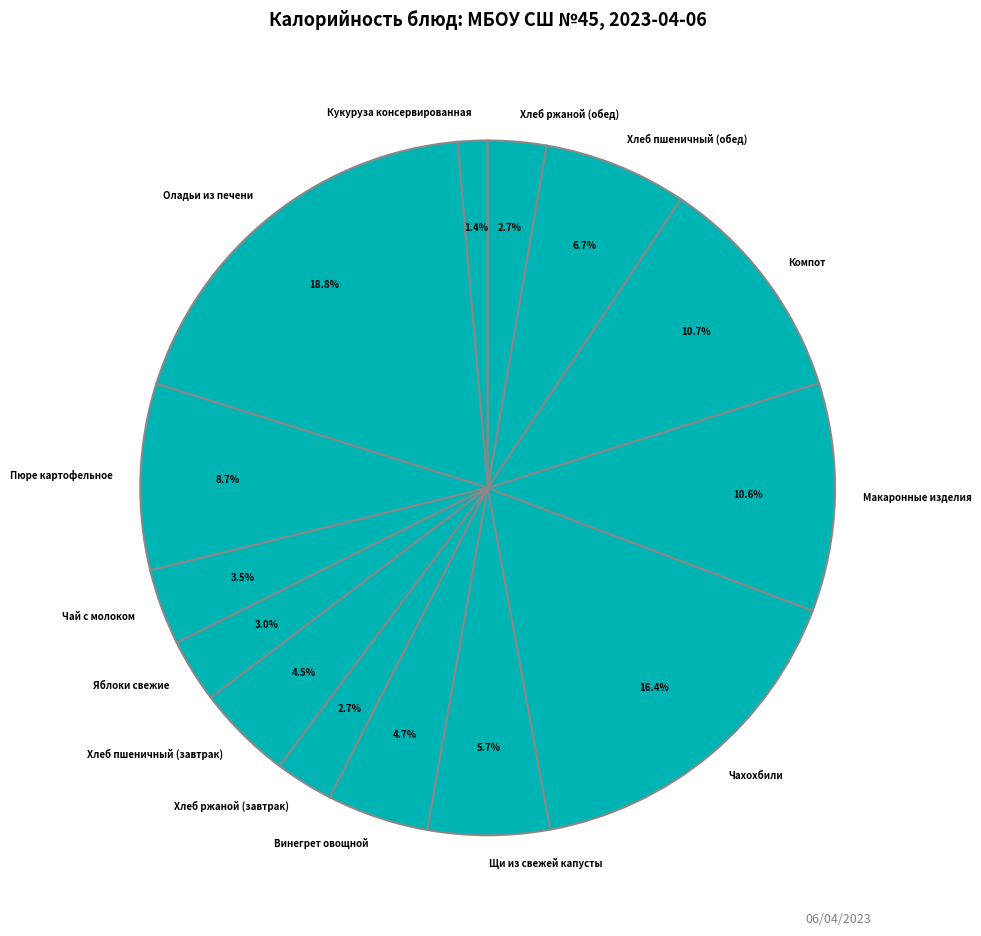

Does any single category account for the majority?

No